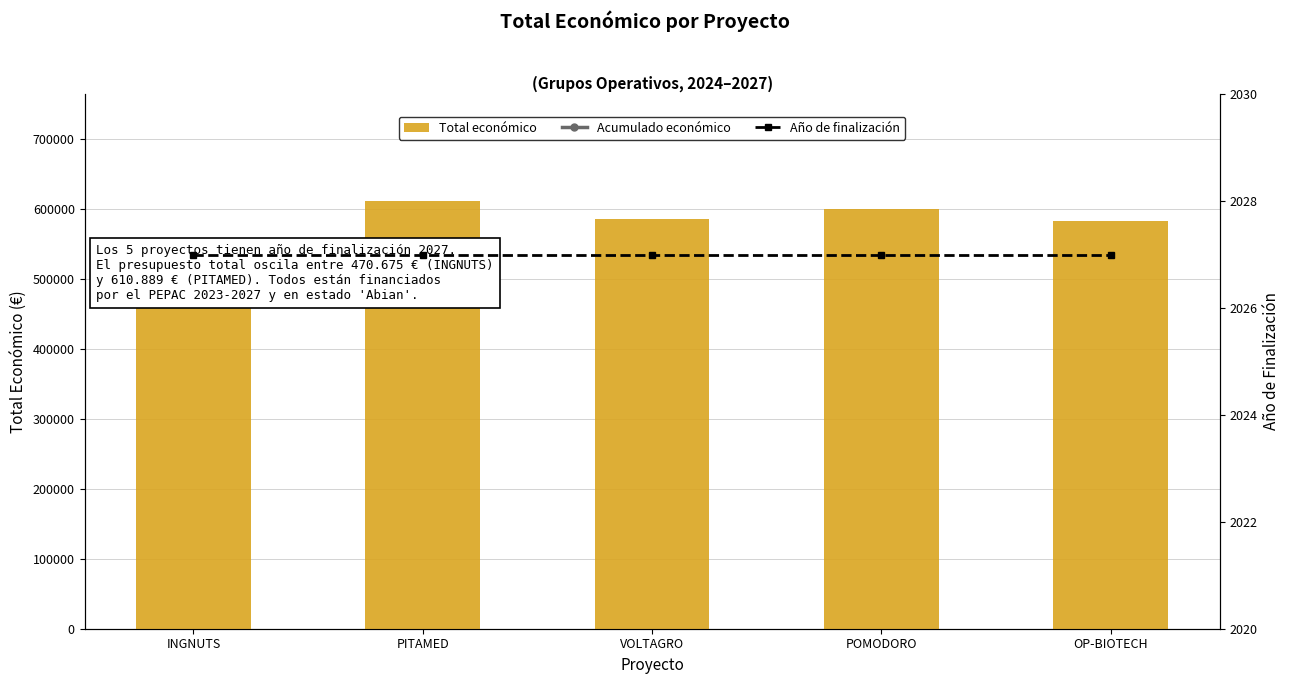

At which category is the sum across all series the highest?

OP-BIOTECH